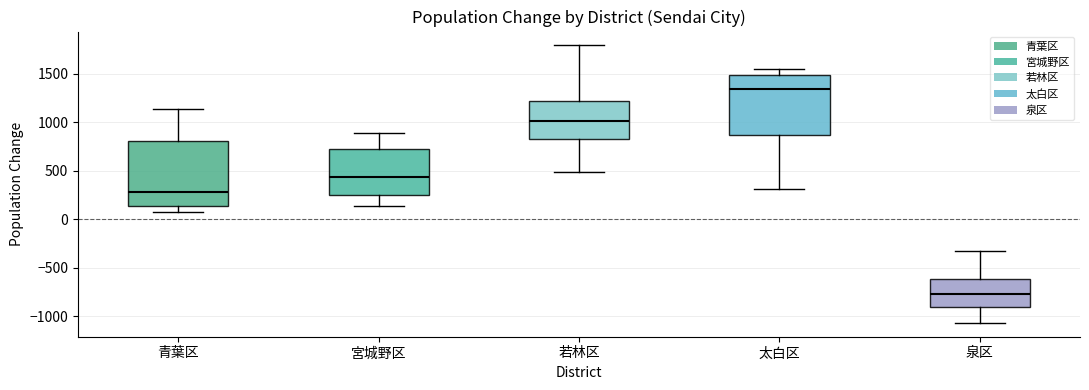

Reading left to right, transcribe this box plot: for each box, give where its median line is, the range the box spans, and where its two whiskers end, as read against the y-axis. The values are not printed on the chart, so give them approximately, as read against the axis.

青葉区: median 300, box 150 to 800, whiskers 50 to 1150
宮城野区: median 450, box 250 to 700, whiskers 150 to 900
若林区: median 1000, box 850 to 1200, whiskers 500 to 1800
太白区: median 1350, box 850 to 1500, whiskers 300 to 1550
泉区: median -750, box -900 to -600, whiskers -1050 to -300